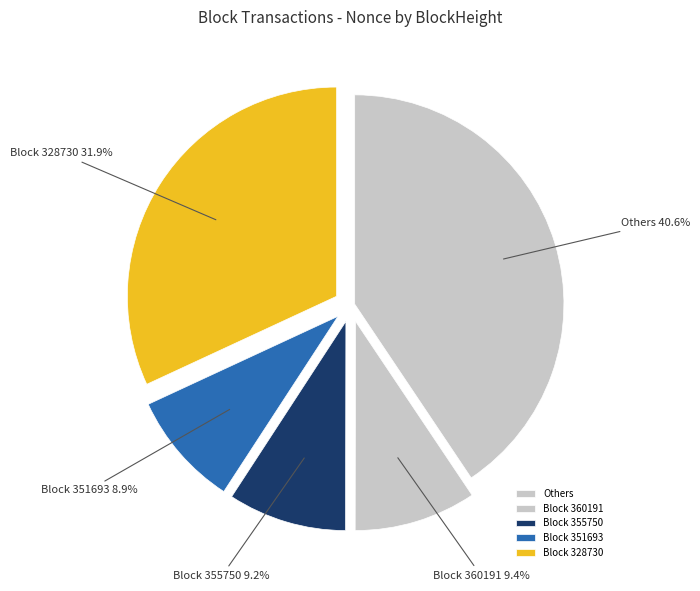

What portion of the pie excludes Others?

59.4%